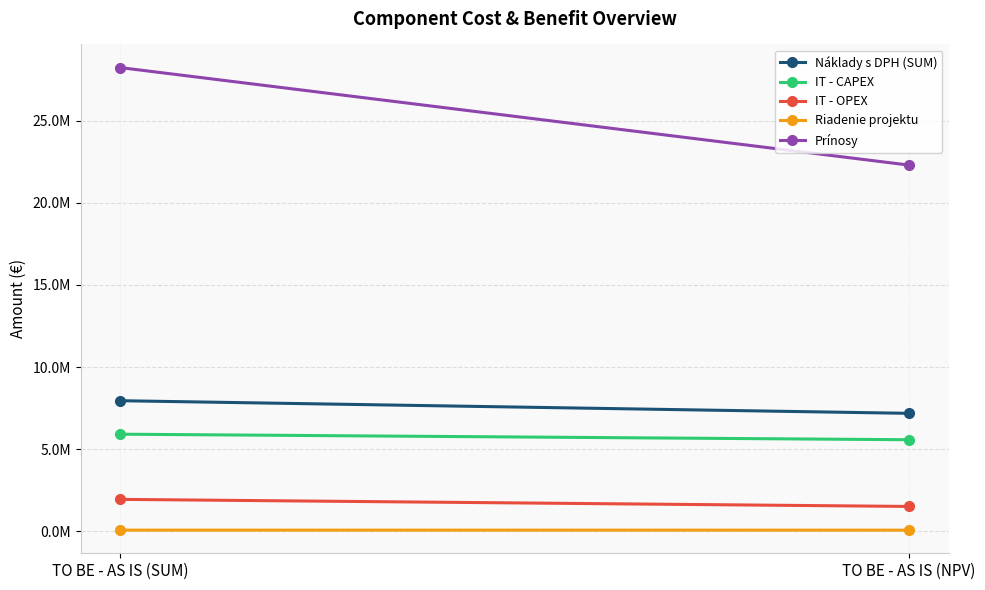

Between TO BE - AS IS (SUM) and TO BE - AS IS (NPV), which series saw the biggest shift?

Prínosy